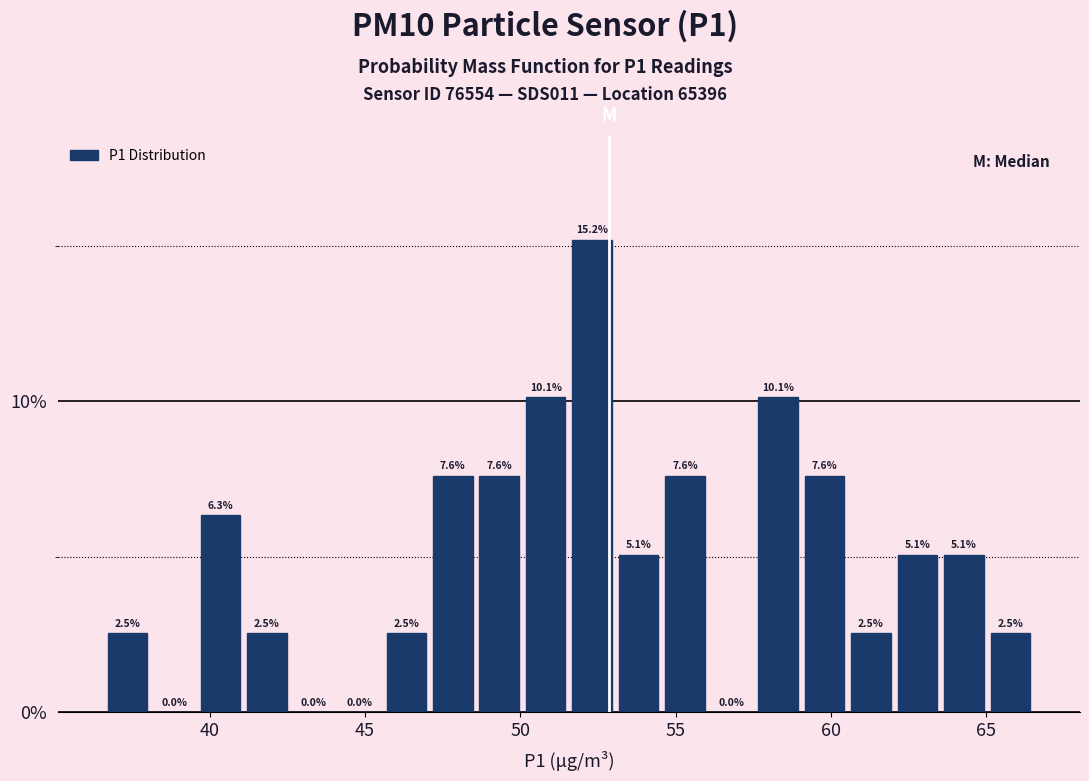

Around what value on the x-axis is the tallest bar? Give the approximate position of its centre, as read against the axis.

52.5